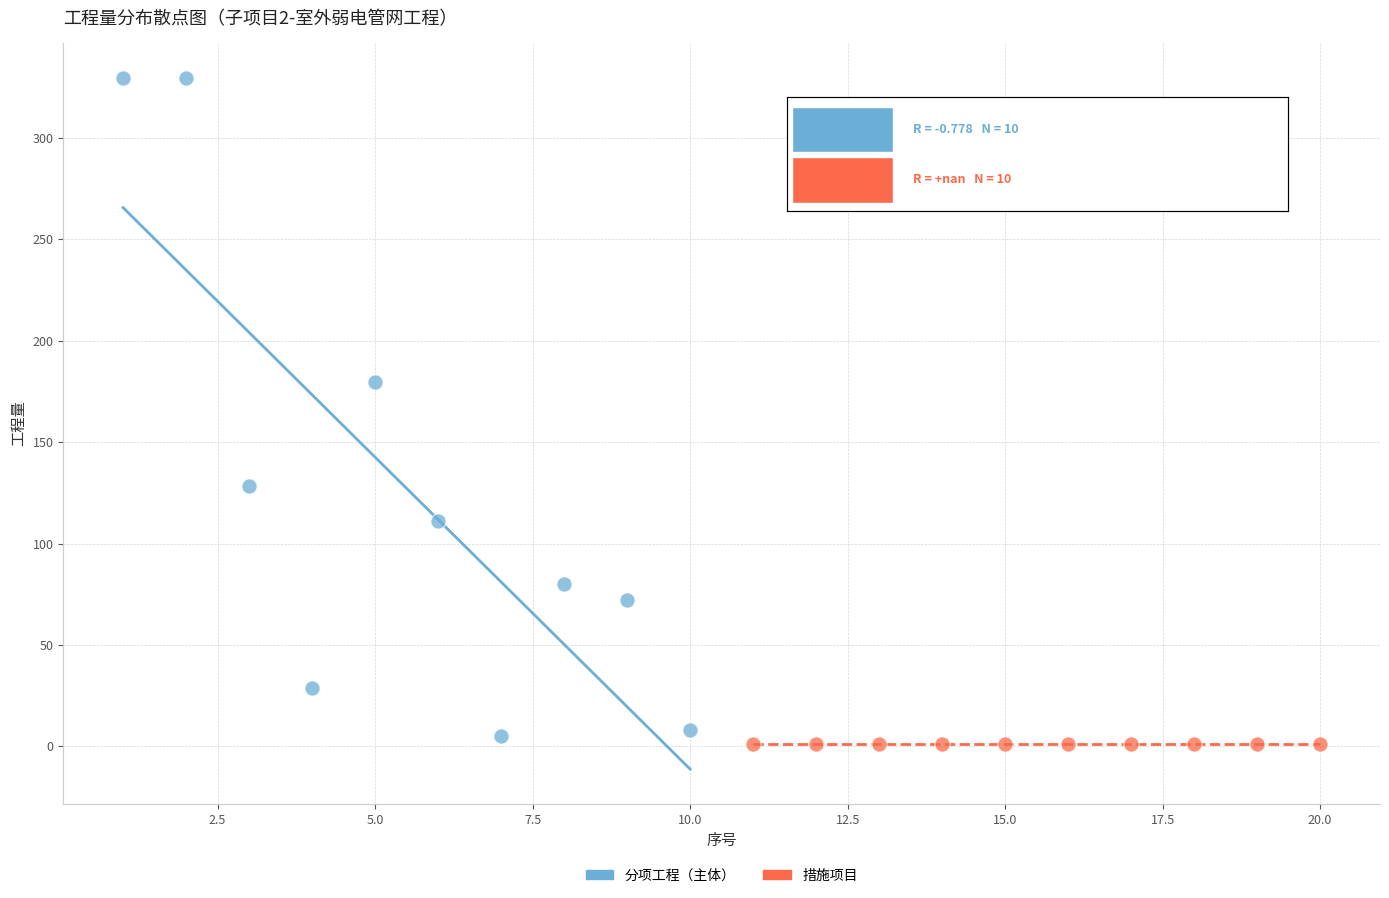

Which series reaches the minimum Y coordinate?

措施项目